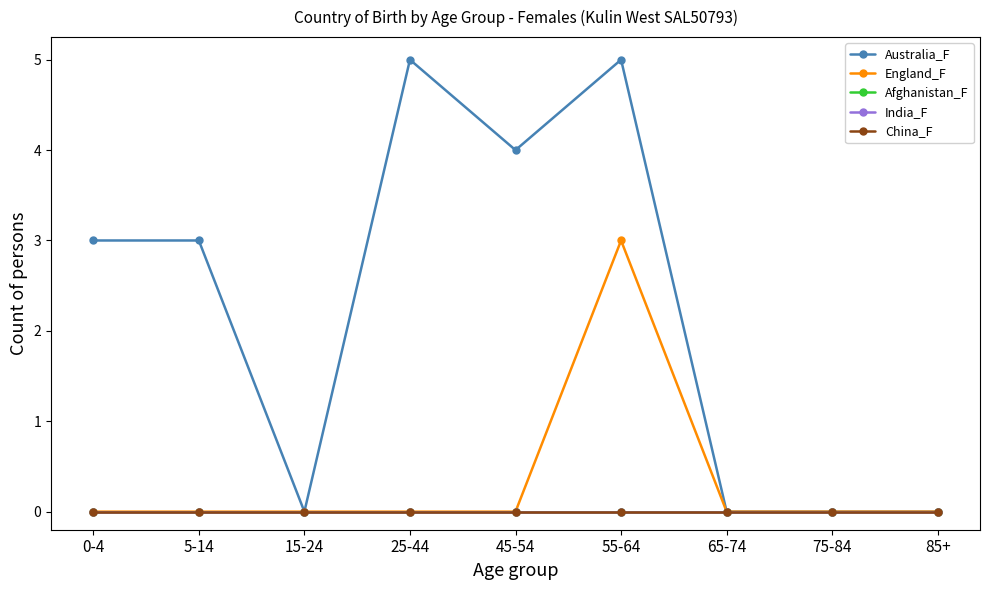

How many lines are shown in the chart?

5